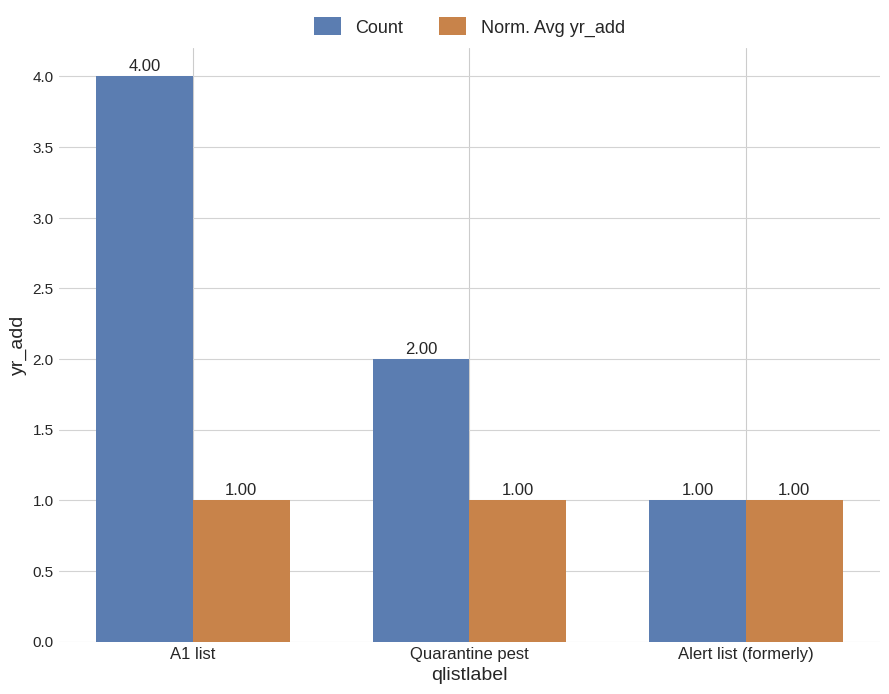

Reading left to right, what are all the values shown in this chart?

Count: A1 list=4	Quarantine pest=2	Alert list (formerly)=1
Norm. Avg yr_add: A1 list=1	Quarantine pest=1	Alert list (formerly)=1